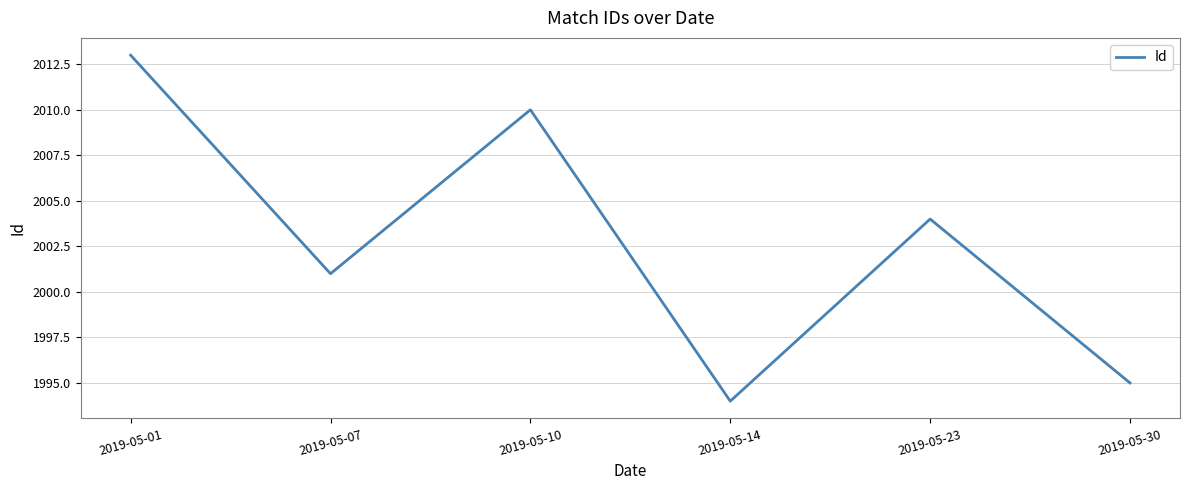

Approximately how many times larger is the value at 2019-05-07 compared to 2019-05-01?

1.0